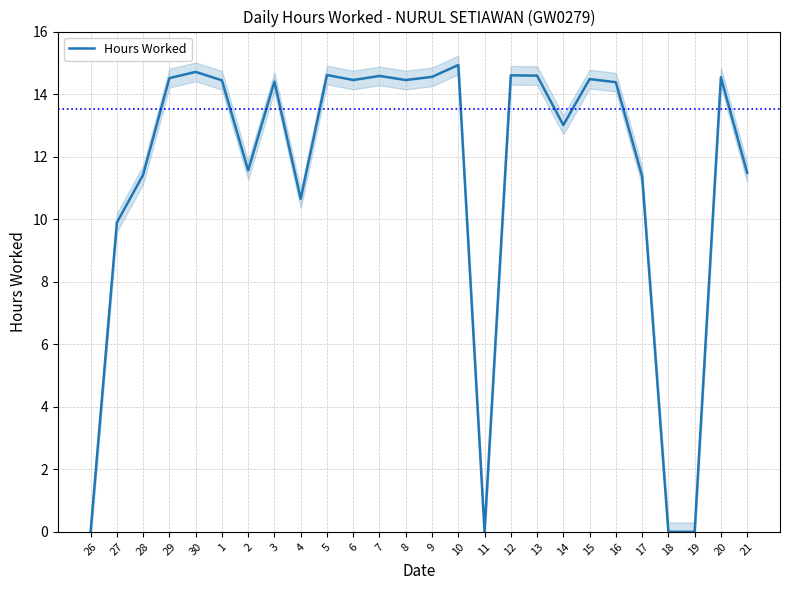

True or false: the data shows 7.4 at 5.

False